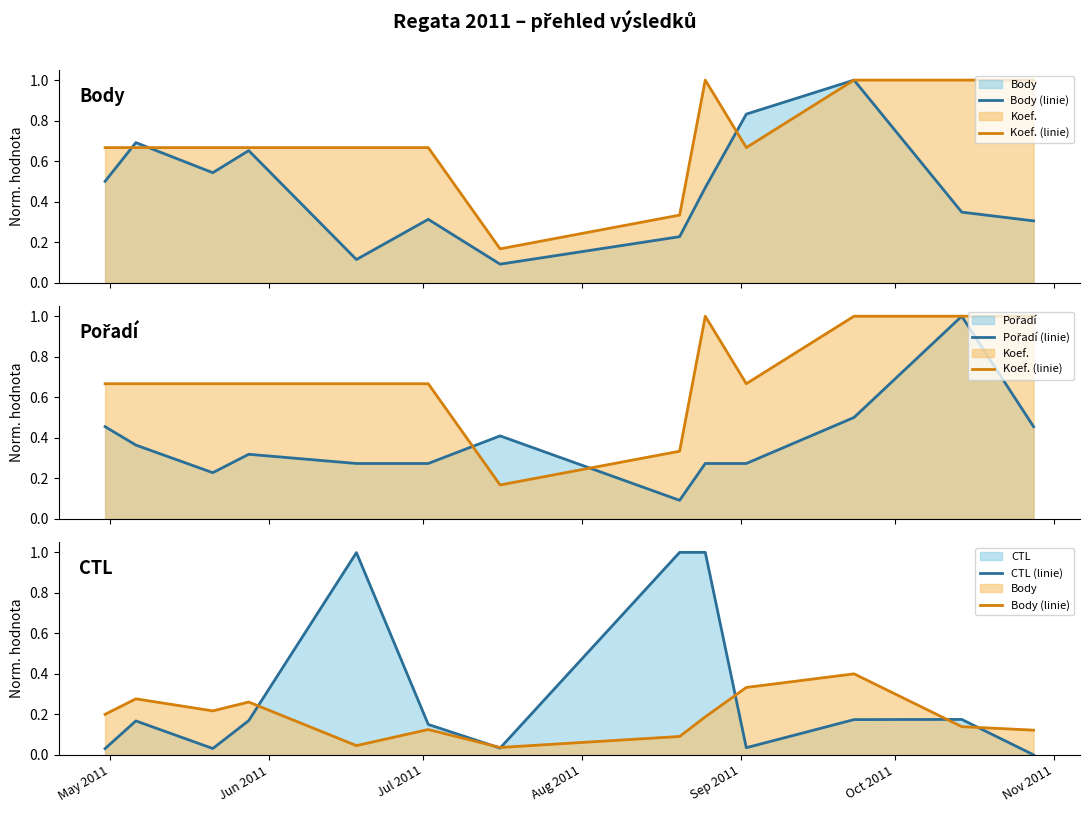

What is the difference between the highest and lowest values at May 2011?

0.6